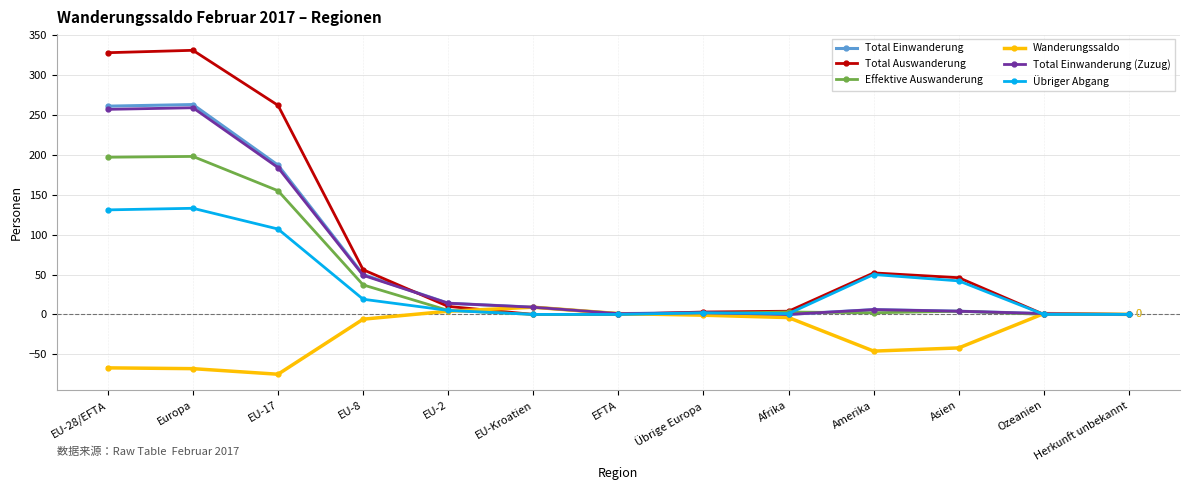

List the series in order of their peak value, lowest first.

Wanderungssaldo, Übriger Abgang, Effektive Auswanderung, Total Einwanderung (Zuzug), Total Einwanderung, Total Auswanderung